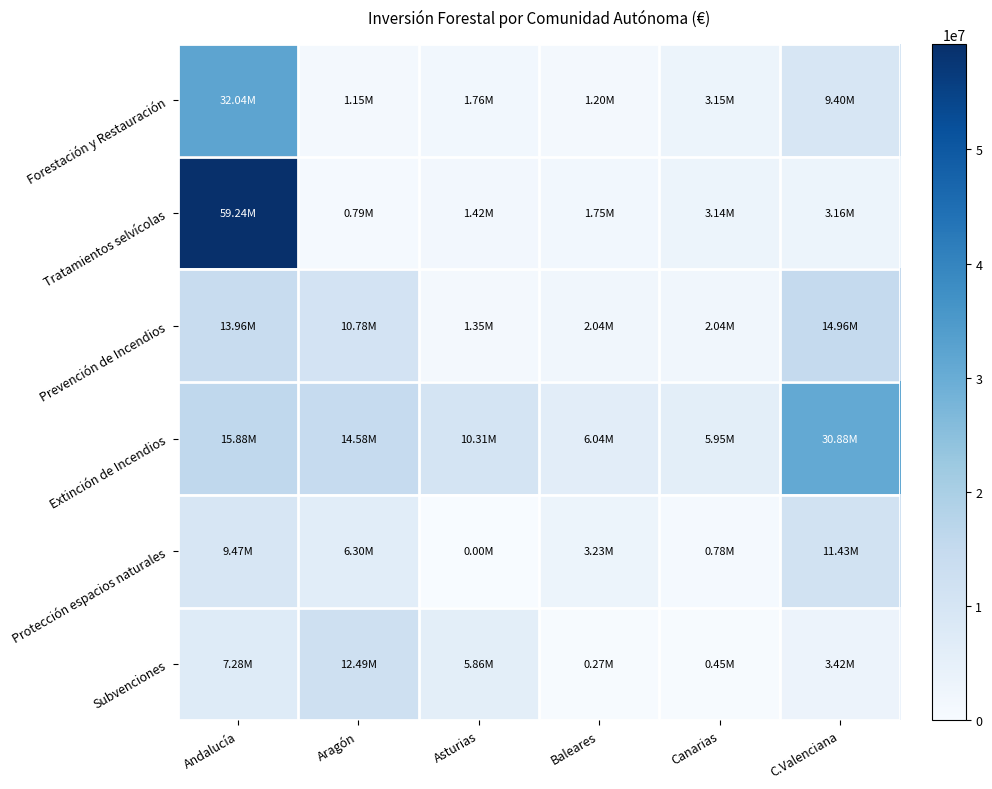

What is the total value across all series at C.Valenciana?

73266278.0